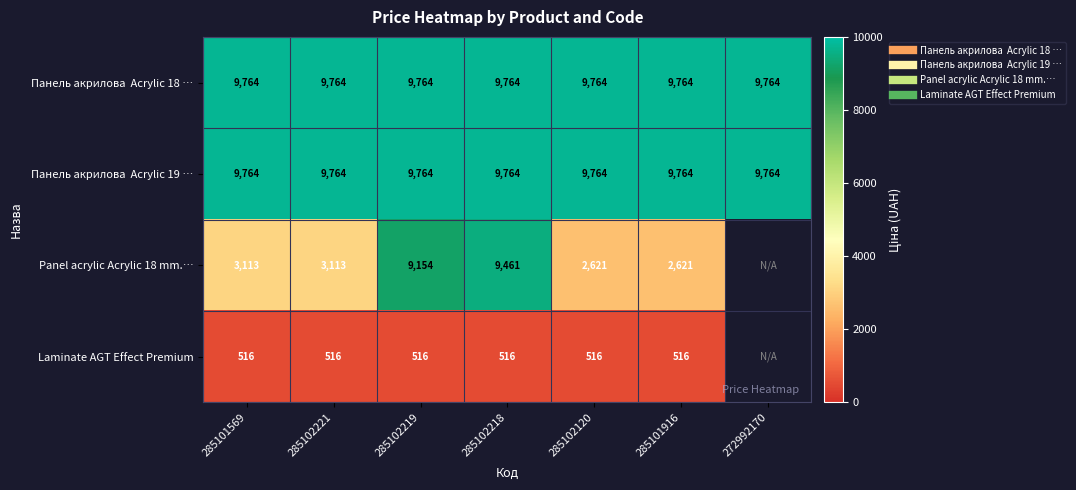

Between 285101916 and 285102219, which is larger?

285101916